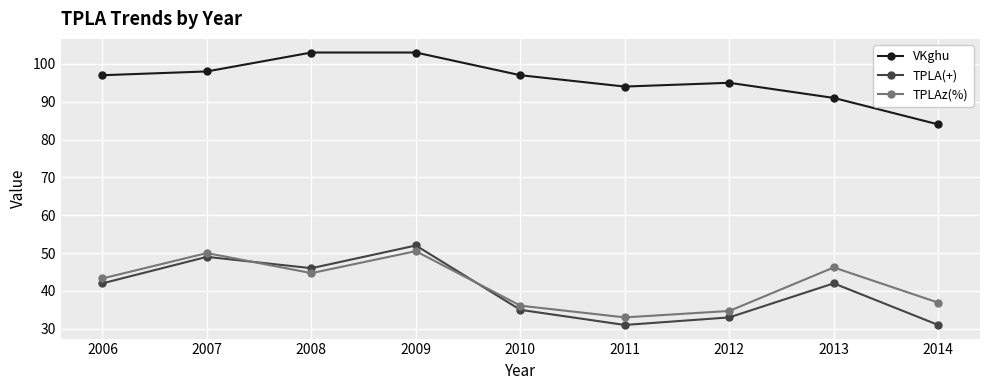

Reading right to left, extract all data points from this chart.

VKghu: 2014=84.0	2013=91.0	2012=95.0	2011=94.0	2010=97.0	2009=103.0	2008=103.0	2007=98.0	2006=97.0
TPLA(+): 2014=31.0	2013=42.0	2012=33.0	2011=31.0	2010=35.0	2009=52.0	2008=46.0	2007=49.0	2006=42.0
TPLAz(%): 2014=36.9	2013=46.2	2012=34.7	2011=33.0	2010=36.1	2009=50.5	2008=44.7	2007=50.0	2006=43.3